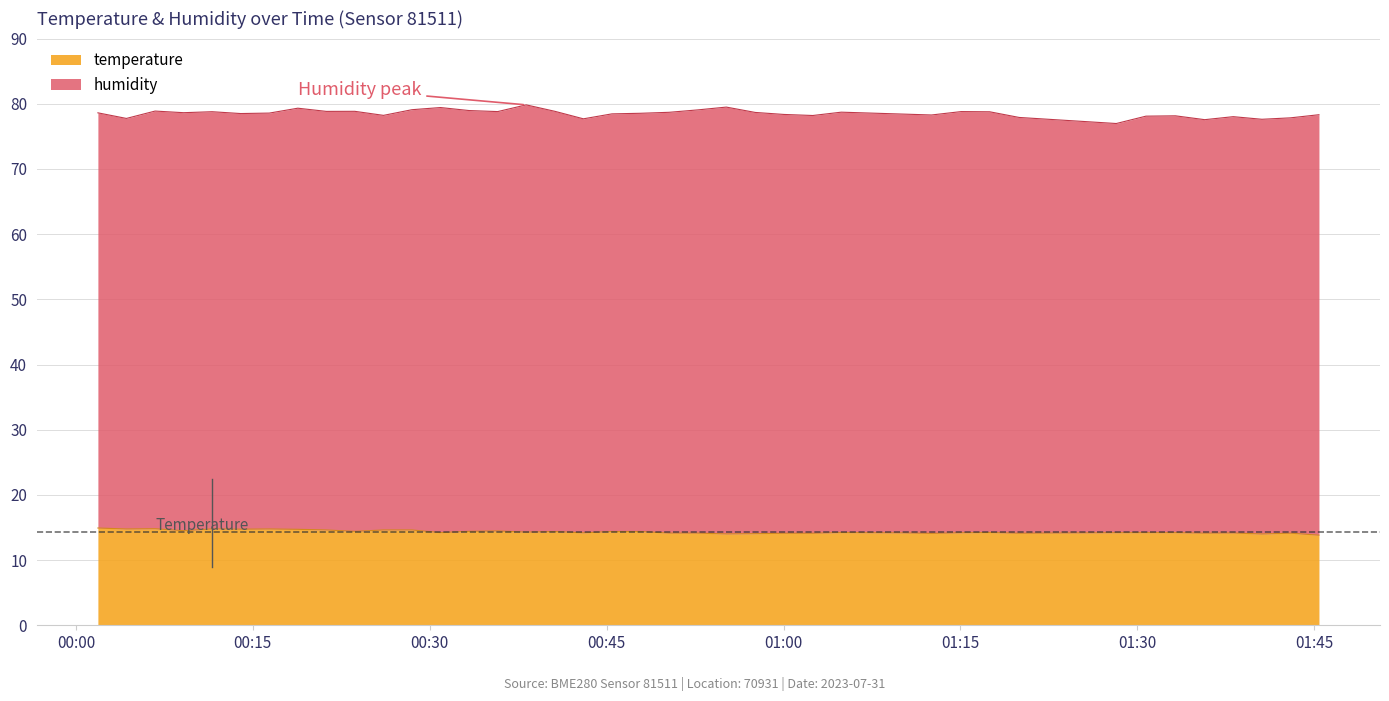

What is the highest value of the temperature series?

14.9